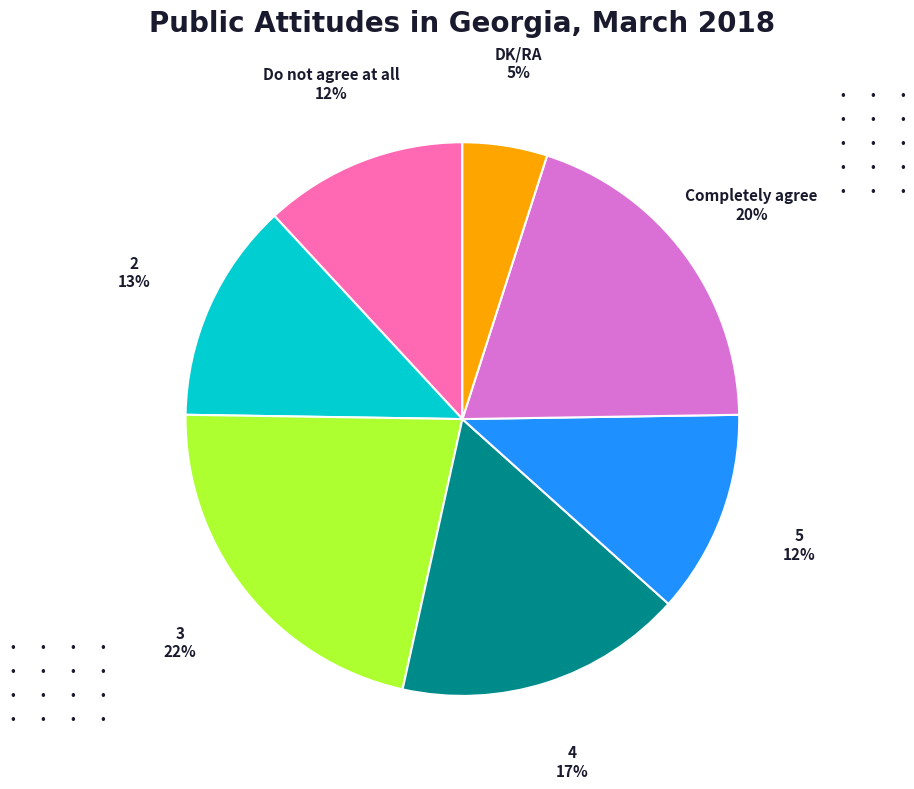

Which category has the biggest portion of the pie?

3